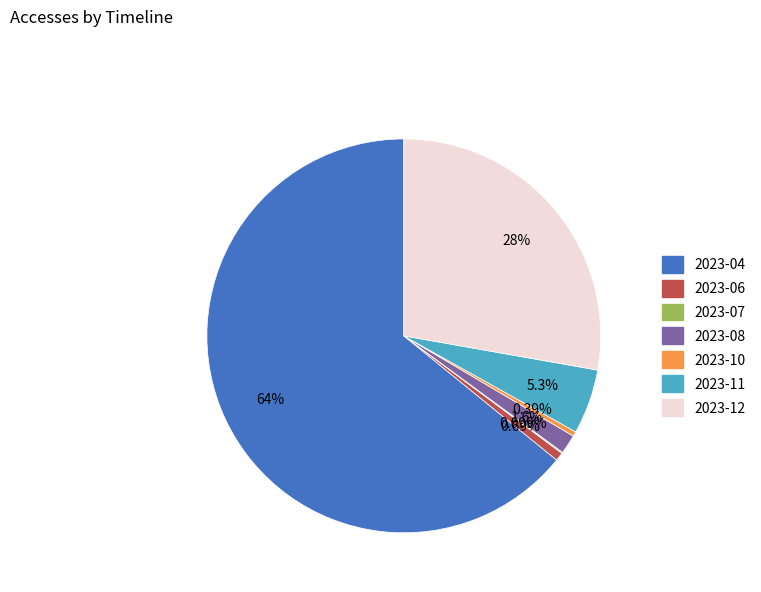

What is the largest slice in the pie chart?

2023-04